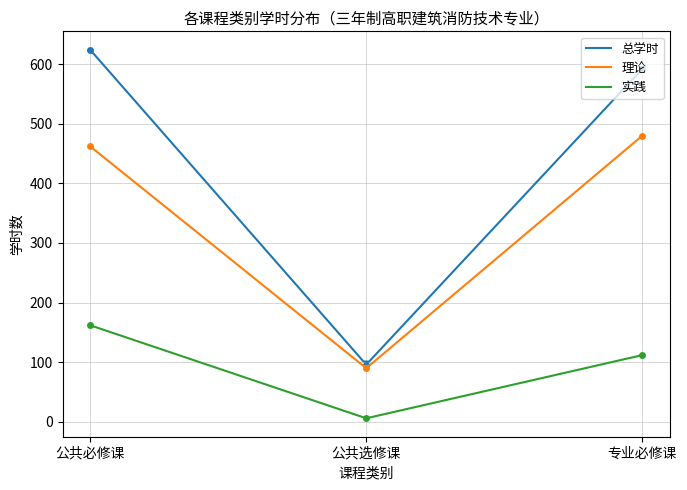

How many values in the 理论 series exceed 462?

1